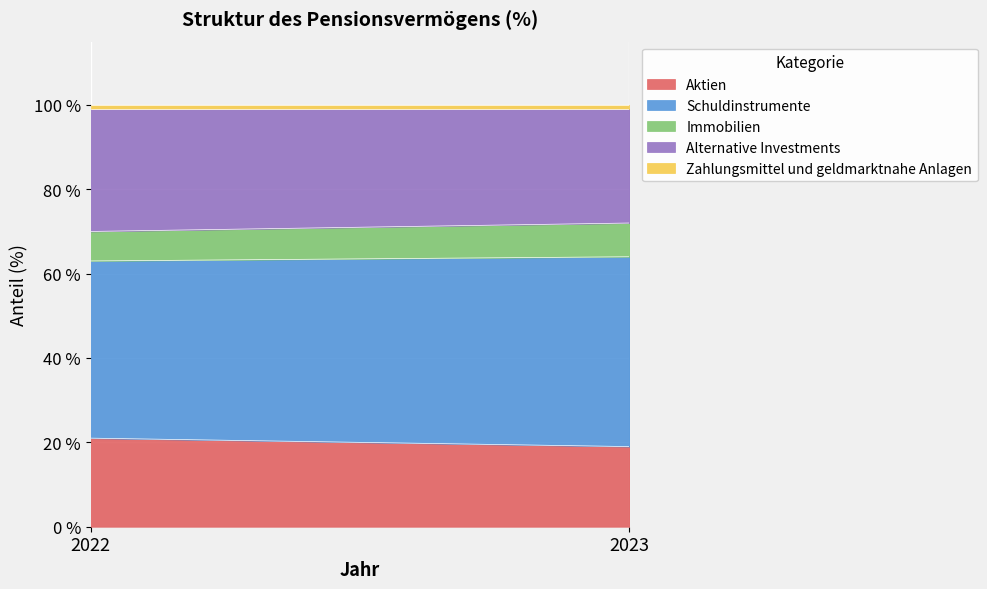

List the series in order of their overall mean, lowest first.

Zahlungsmittel und geldmarktnahe Anlagen, Immobilien, Aktien, Alternative Investments, Schuldinstrumente